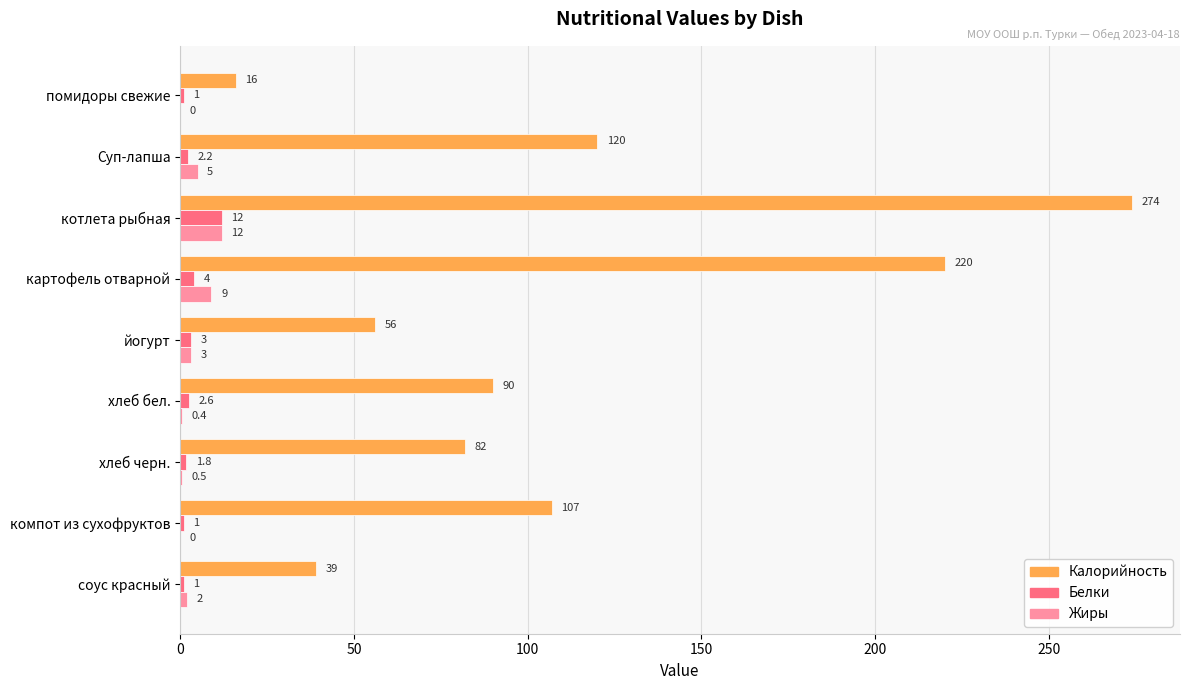

Which label corresponds to the largest value in the chart?

котлета рыбная